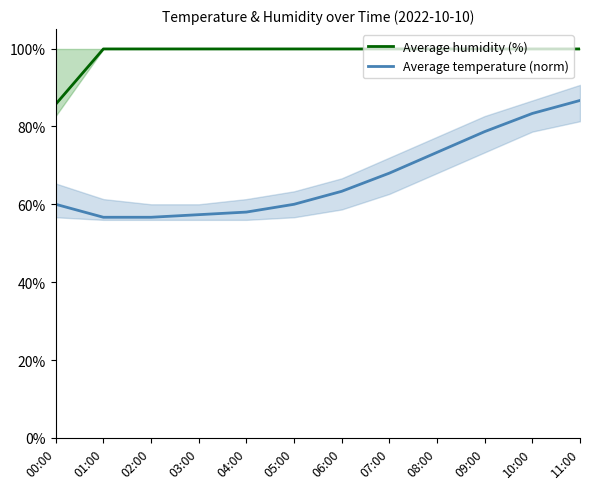

Rank the series by their maximum value, from highest to lowest.

Average humidity (%), Average temperature (norm)